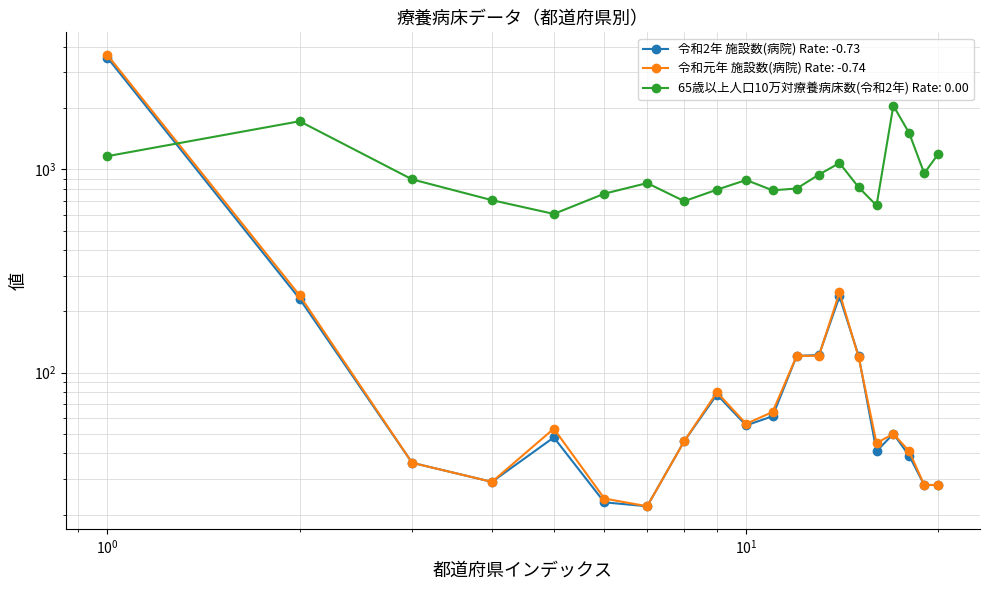

Is it true that 令和元年 施設数(病院) equals 53.9 at 茨城?

False